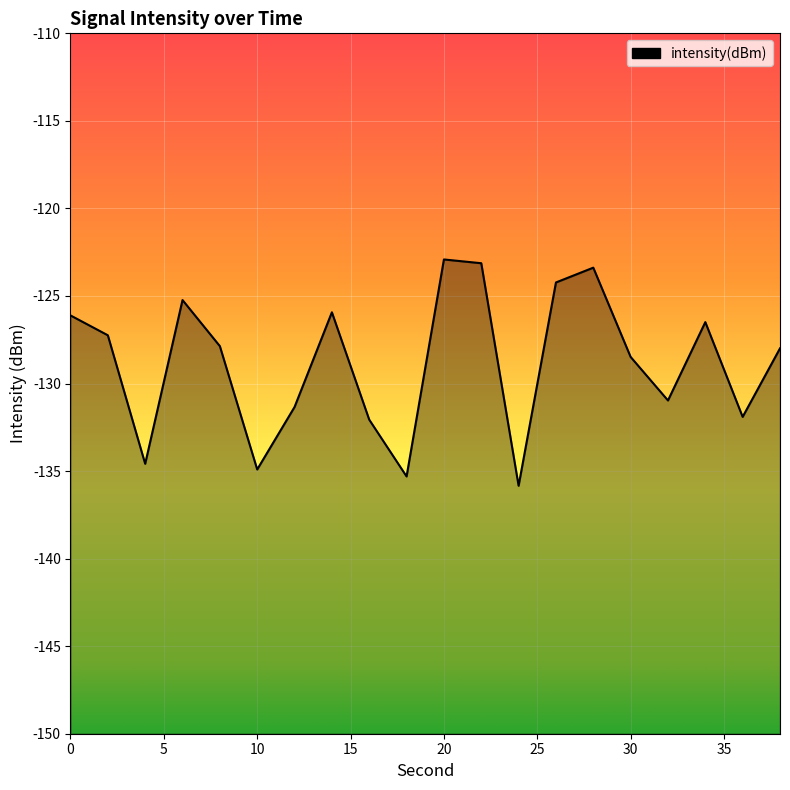

What is the difference between the maximum and minimum values?

12.9